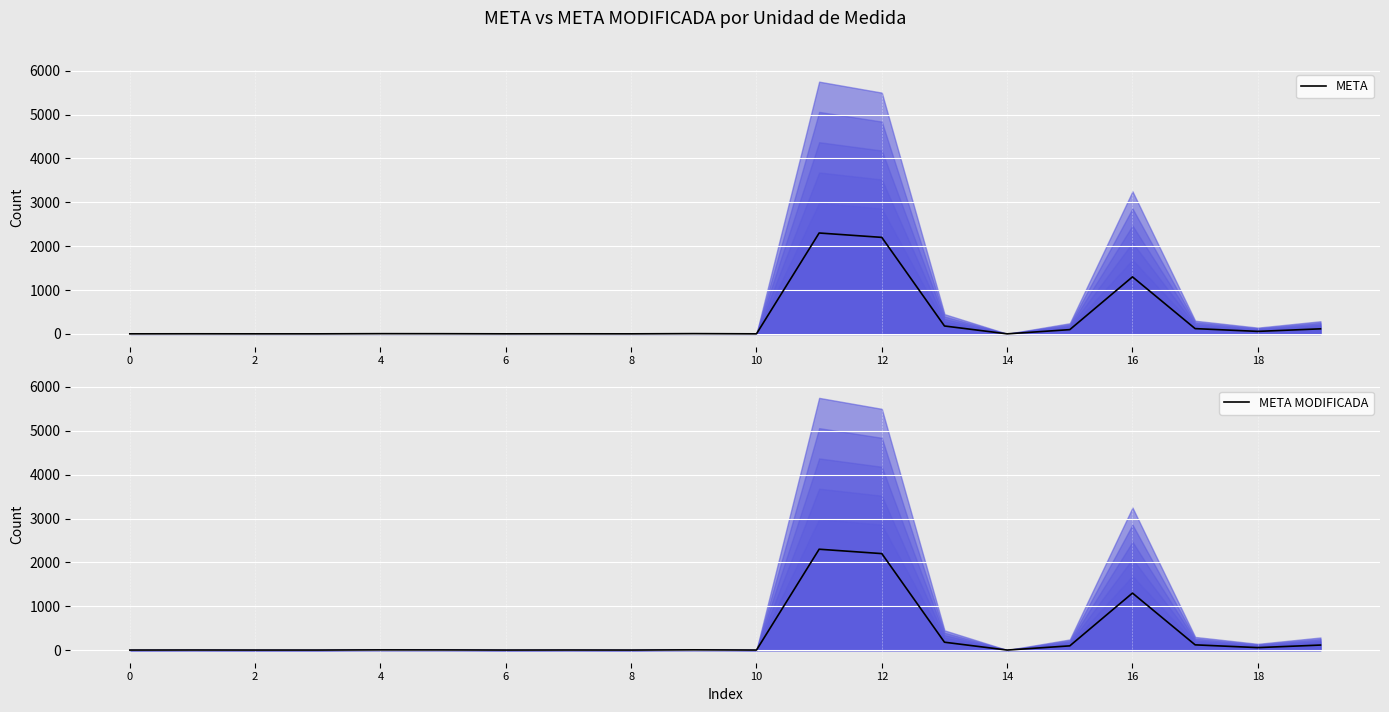

Reading left to right, extract all data points from this chart.

META: 1.0	2.0	1.0	1.0	5.0	4.0	1.0	2.0	1.0	6.0	1.0	2300.0	2200.0	180.0	1.0	97.0	1300.0	120.0	57.1	115.0
META MODIFICADA: 1.0	2.0	1.0	1.0	5.0	4.0	1.0	2.0	1.0	6.0	1.0	2300.0	2200.0	180.0	1.0	97.0	1300.0	120.0	57.1	115.0